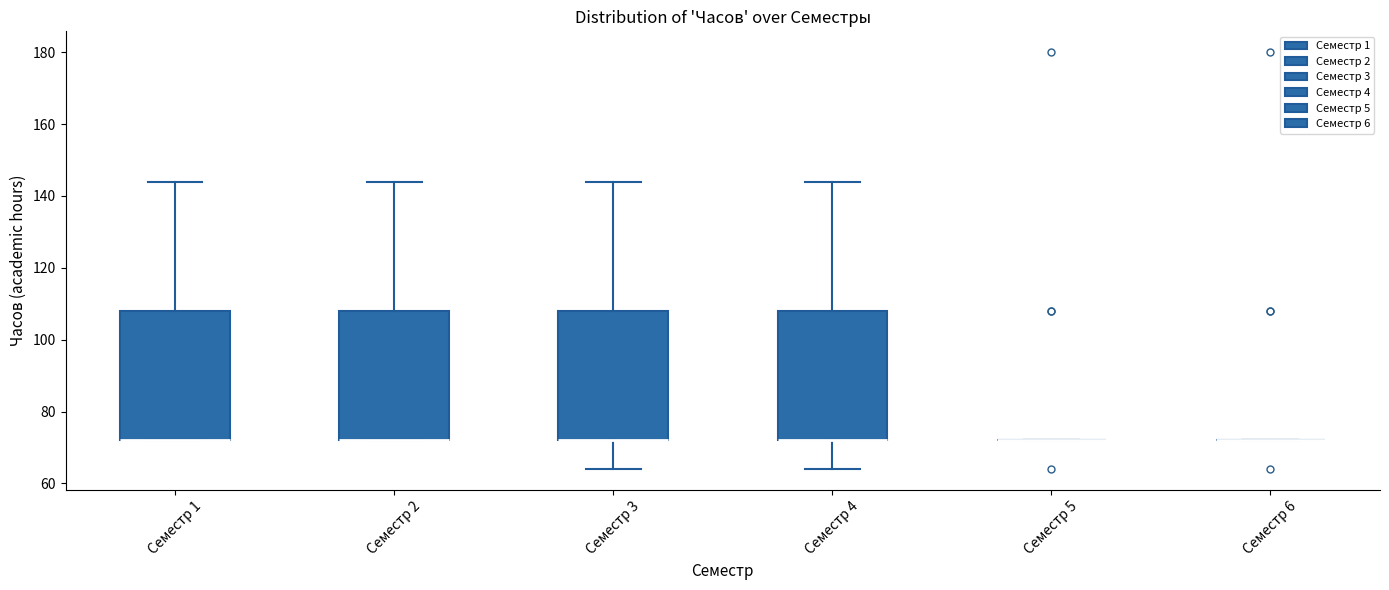

Reading left to right, transcribe this box plot: for each box, give where its median line is, the range the box spans, and where its two whiskers end, as read against the y-axis. The values are not printed on the chart, so give them approximately, as read against the axis.

Семестр 1: median 72 (drawn on the box's lower edge), box 72 to 108, whiskers 72 to 144
Семестр 2: median 72 (drawn on the box's lower edge), box 72 to 108, whiskers 72 to 144
Семестр 3: median 72 (drawn on the box's lower edge), box 72 to 108, whiskers 64 to 144
Семестр 4: median 72 (drawn on the box's lower edge), box 72 to 108, whiskers 64 to 144
Семестр 5: box collapsed to a line at 72, whiskers 72 to 72
Семестр 6: box collapsed to a line at 72, whiskers 72 to 72